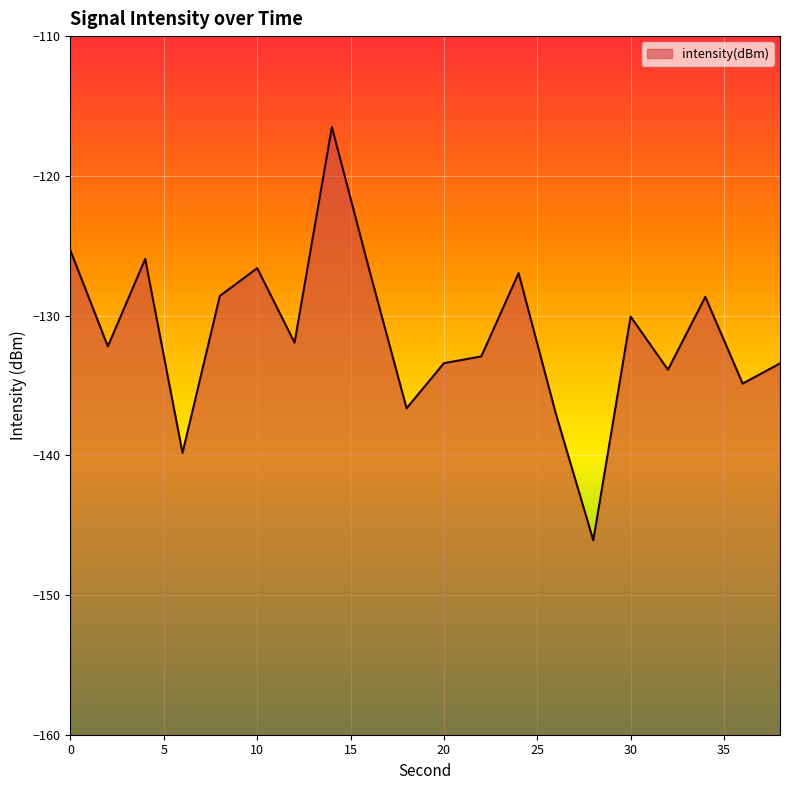

List the labels in order of value, largest first.

14, 0, 4, 10, 16, 24, 8, 34, 30, 12, 2, 22, 20, 38, 32, 36, 18, 26, 6, 28